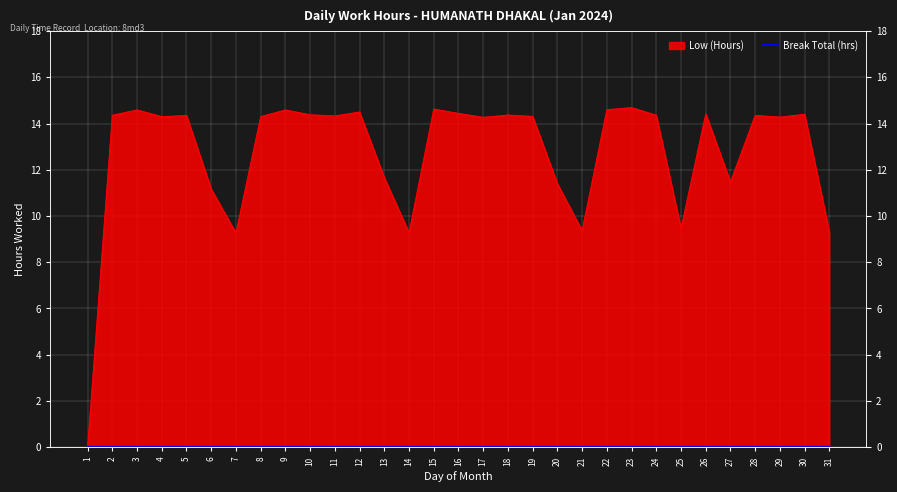

What is the value of the 29th point from the left?

14.3